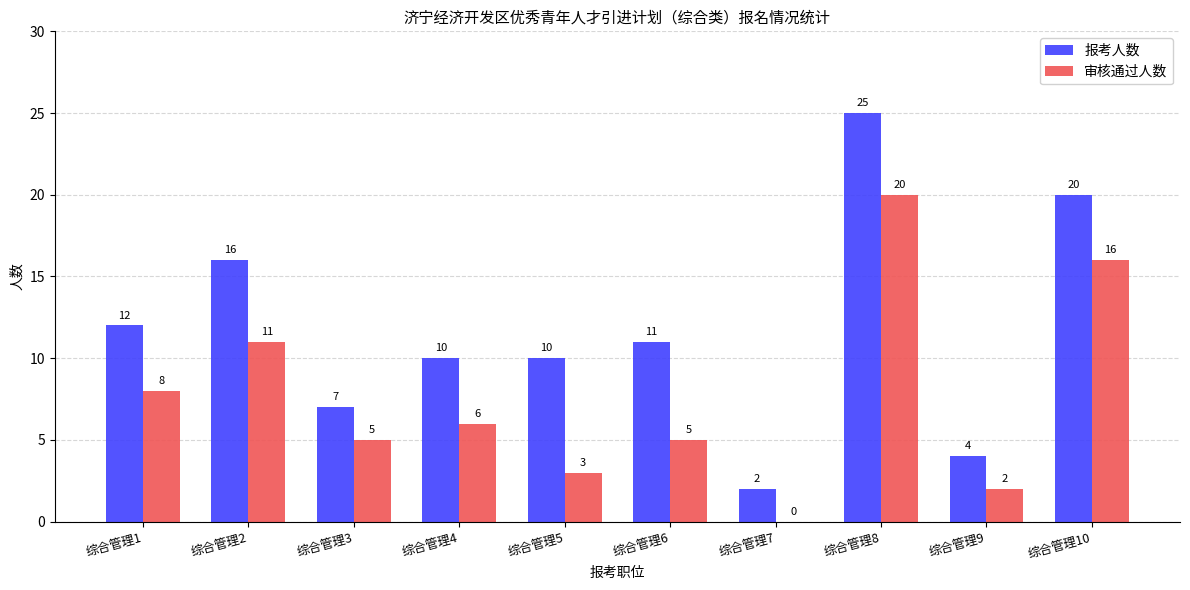

Reading left to right, list all the values displayed in this chart.

报考人数: 综合管理1=12	综合管理2=16	综合管理3=7	综合管理4=10	综合管理5=10	综合管理6=11	综合管理7=2	综合管理8=25	综合管理9=4	综合管理10=20
审核通过人数: 综合管理1=8	综合管理2=11	综合管理3=5	综合管理4=6	综合管理5=3	综合管理6=5	综合管理7=0	综合管理8=20	综合管理9=2	综合管理10=16